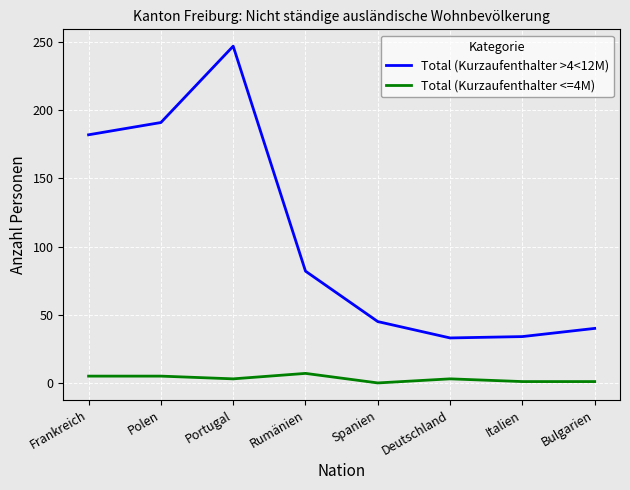

Which series has the widest spread of values?

Total (Kurzaufenthalter >4<12M)